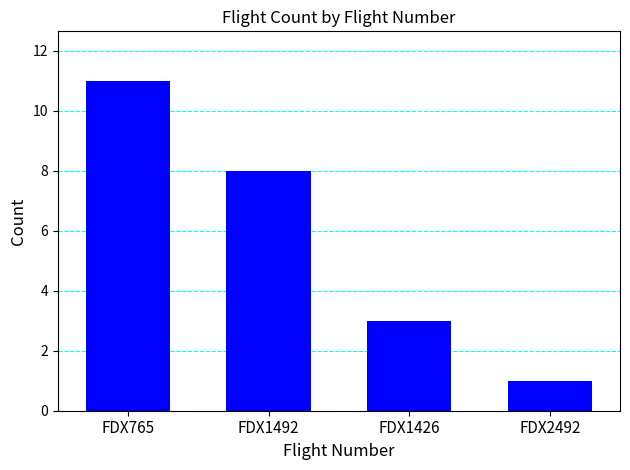

List the labels in order of value, smallest first.

FDX2492, FDX1426, FDX1492, FDX765